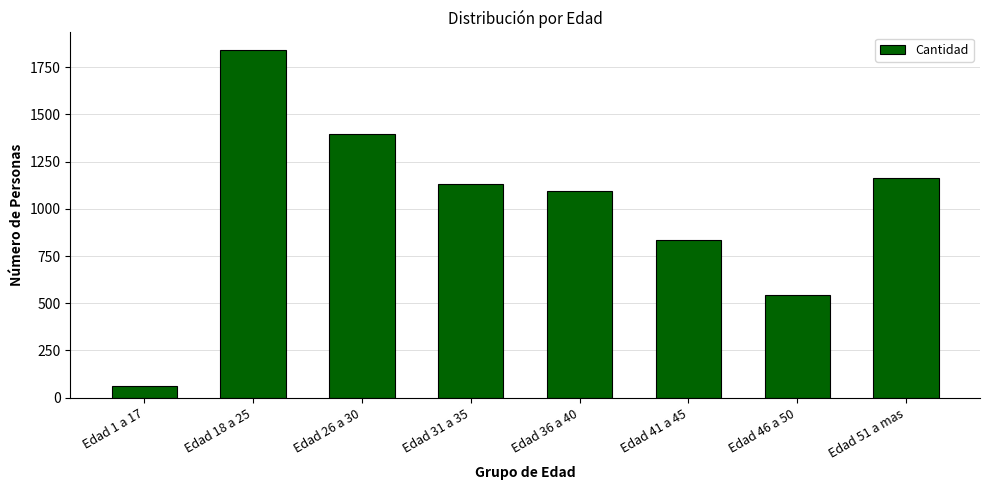

Reading left to right, transcribe all the data shown in this chart.

64	1842	1398	1134	1094	837	545	1162